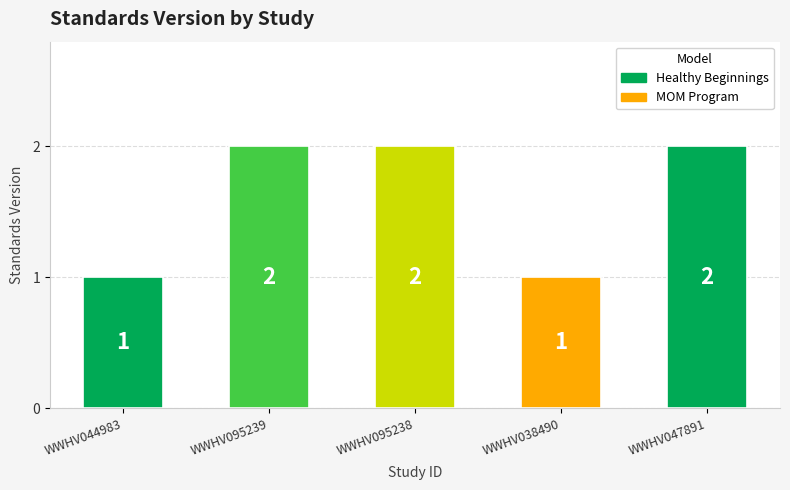

Which has a higher value, WWHV095239 or WWHV038490?

WWHV095239